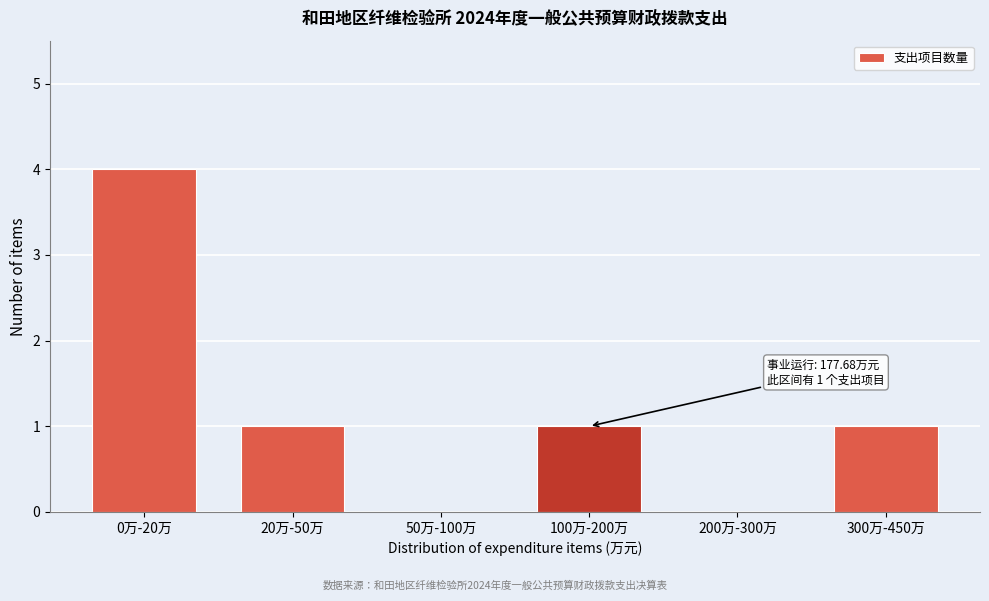

Reading right to left, what are all the values shown in this chart?

300万-450万=1	200万-300万=0	100万-200万=1	50万-100万=0	20万-50万=1	0万-20万=4